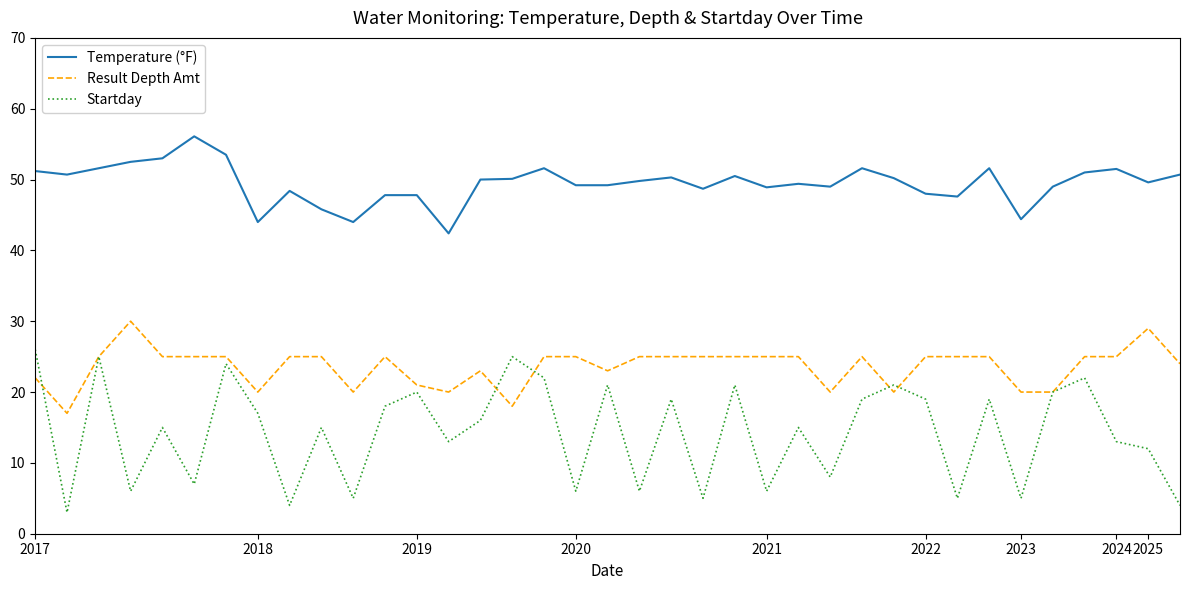

True or false: Startday and Temperature (°F) cross at least once.

False